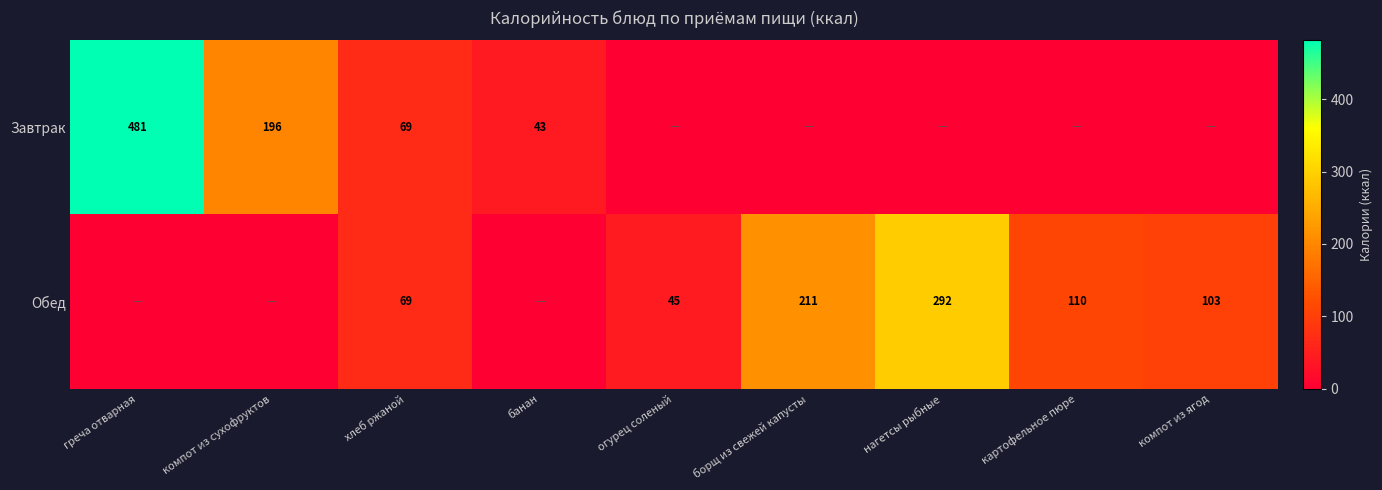

How many categories are shown in the chart?

9